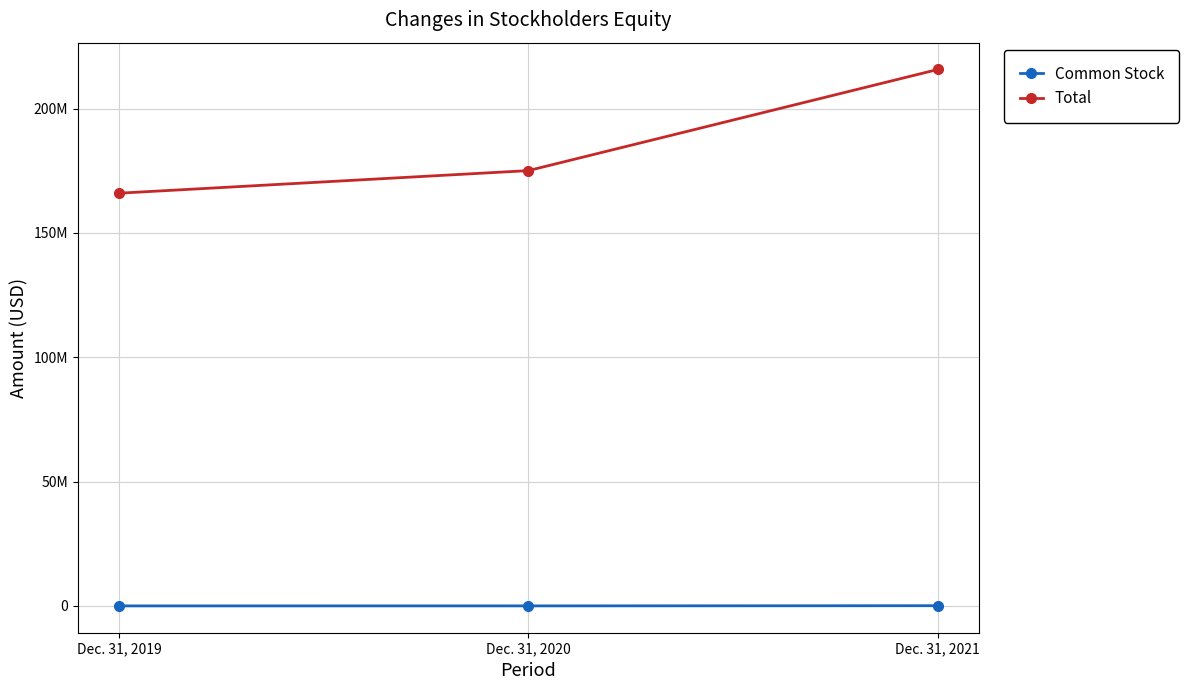

What are all the series names shown in the legend?

Common Stock, Total